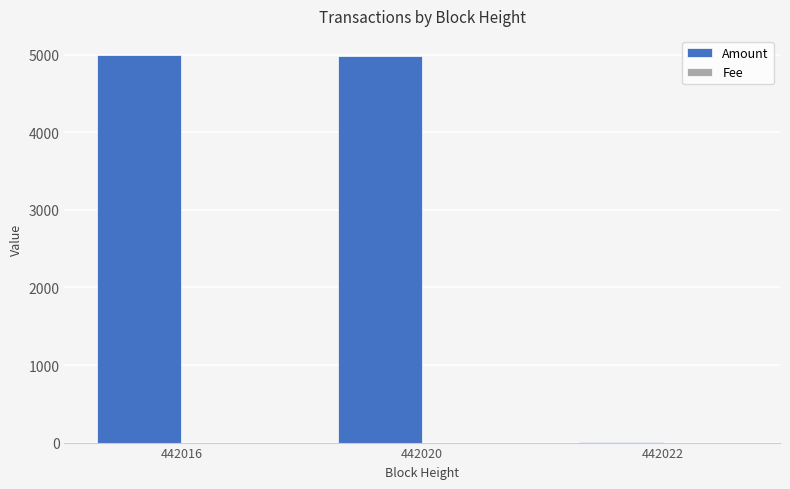

What is the sum of all Amount values?

9991